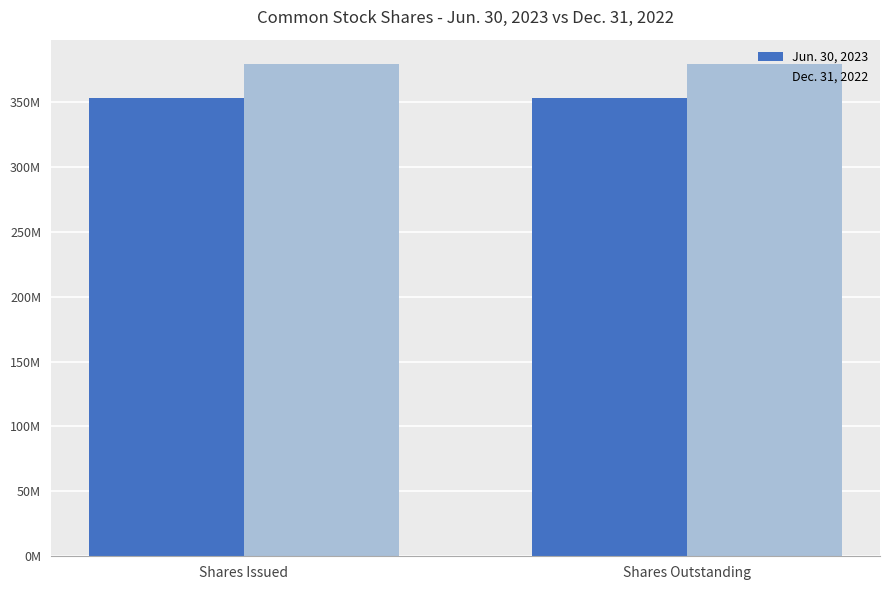

What is the total value across all series at Shares Outstanding?

731877429